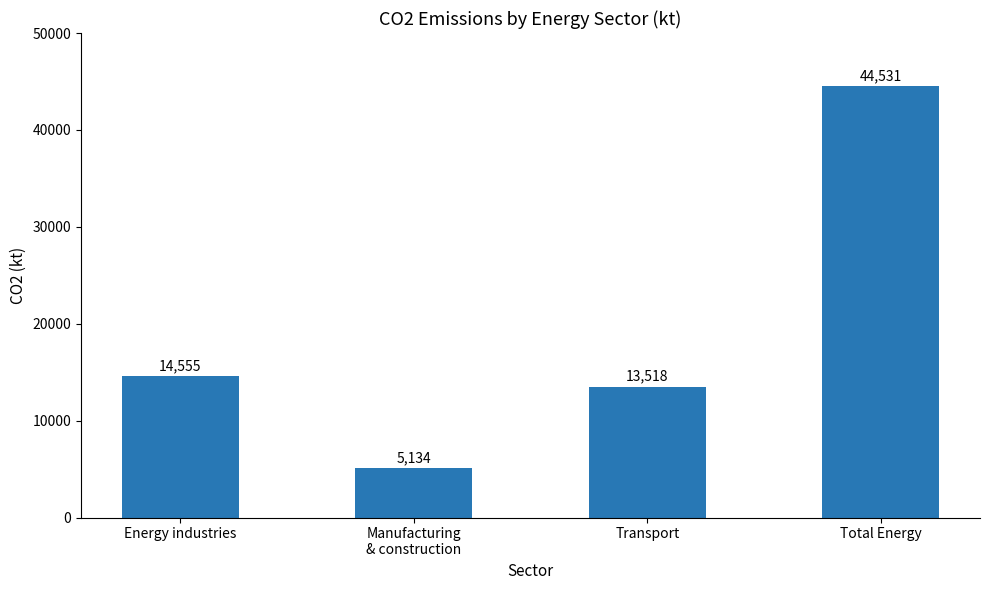

What is the sum of all values?

77738.1